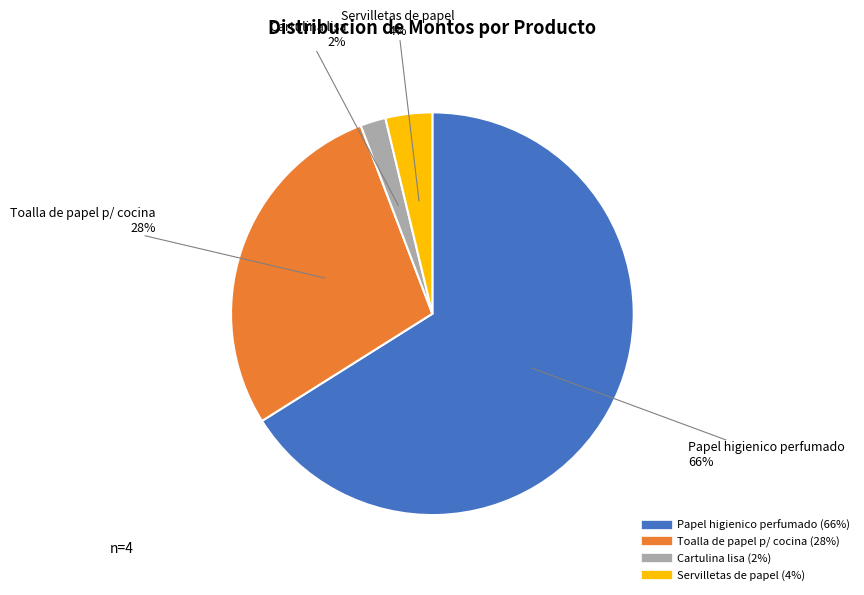

Rank the categories by value from highest to lowest.

Papel higienico perfumado, Toalla de papel p/ cocina, Servilletas de papel, Cartulina lisa